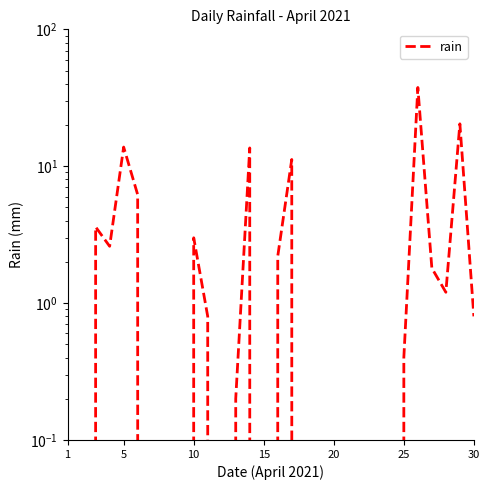

Reading left to right, list all the values displayed in this chart.

0.0	0.0	3.6	2.6	13.8	6.2	0.0	0.0	0.0	3.0	0.8	0.0	0.2	13.6	0.0	2.2	11.2	0.0	0.0	0.0	0.0	0.0	0.0	0.0	0.4	37.6	1.8	1.2	20.4	0.8